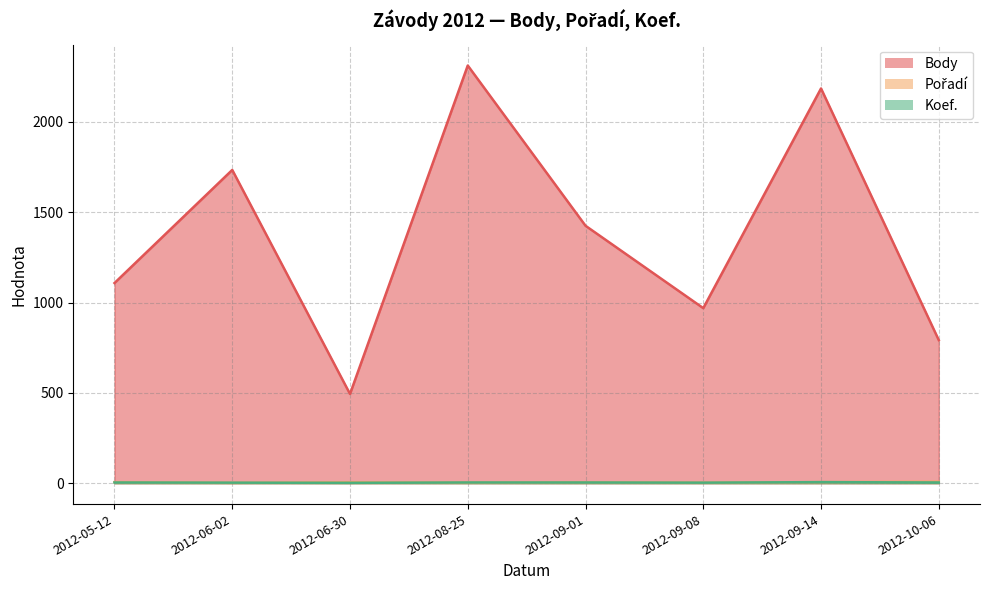

What is the label of the 4th point from the right?

2012-09-01